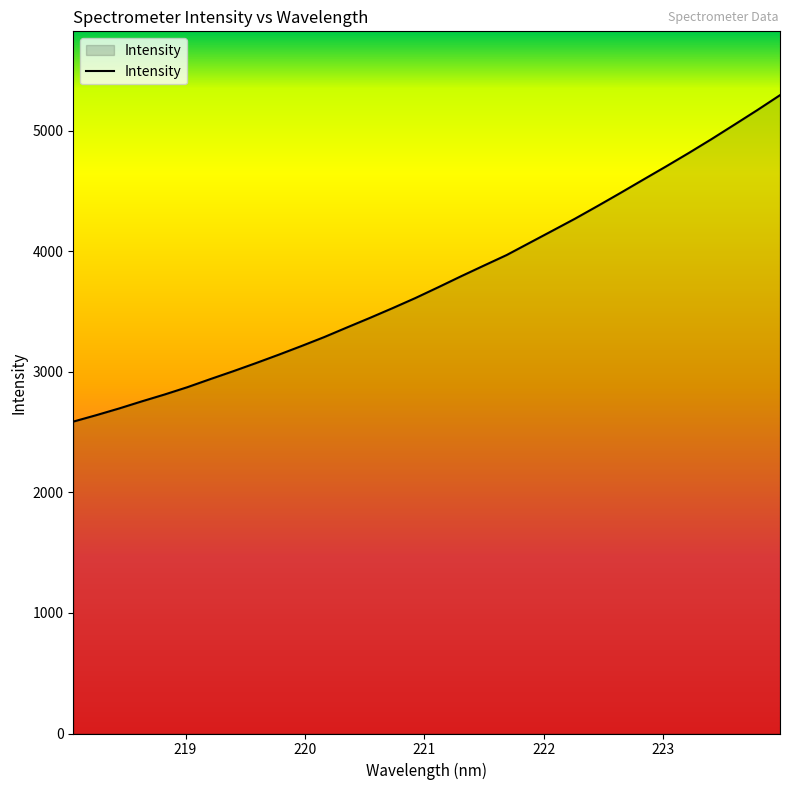

What is the minimum value shown in the chart?

2586.8